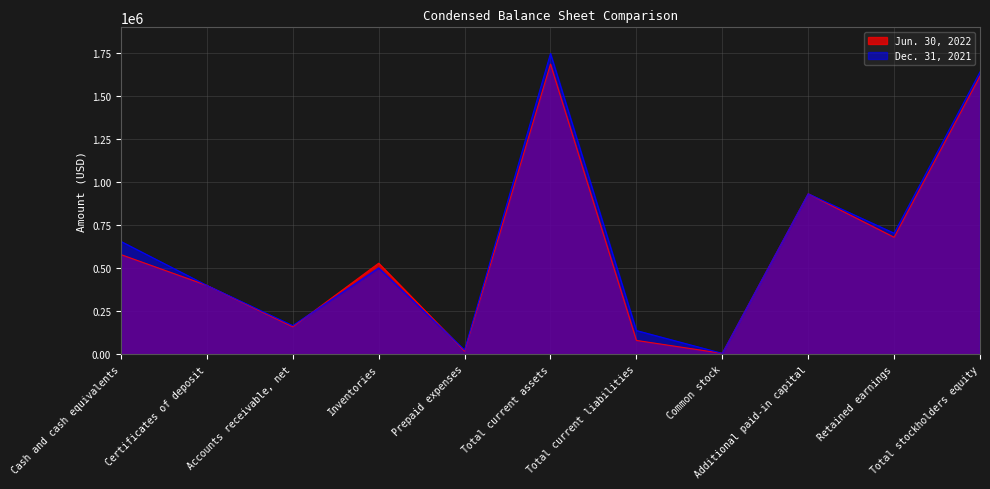

How many interior local valleys does the Jun. 30, 2022 series have?

4